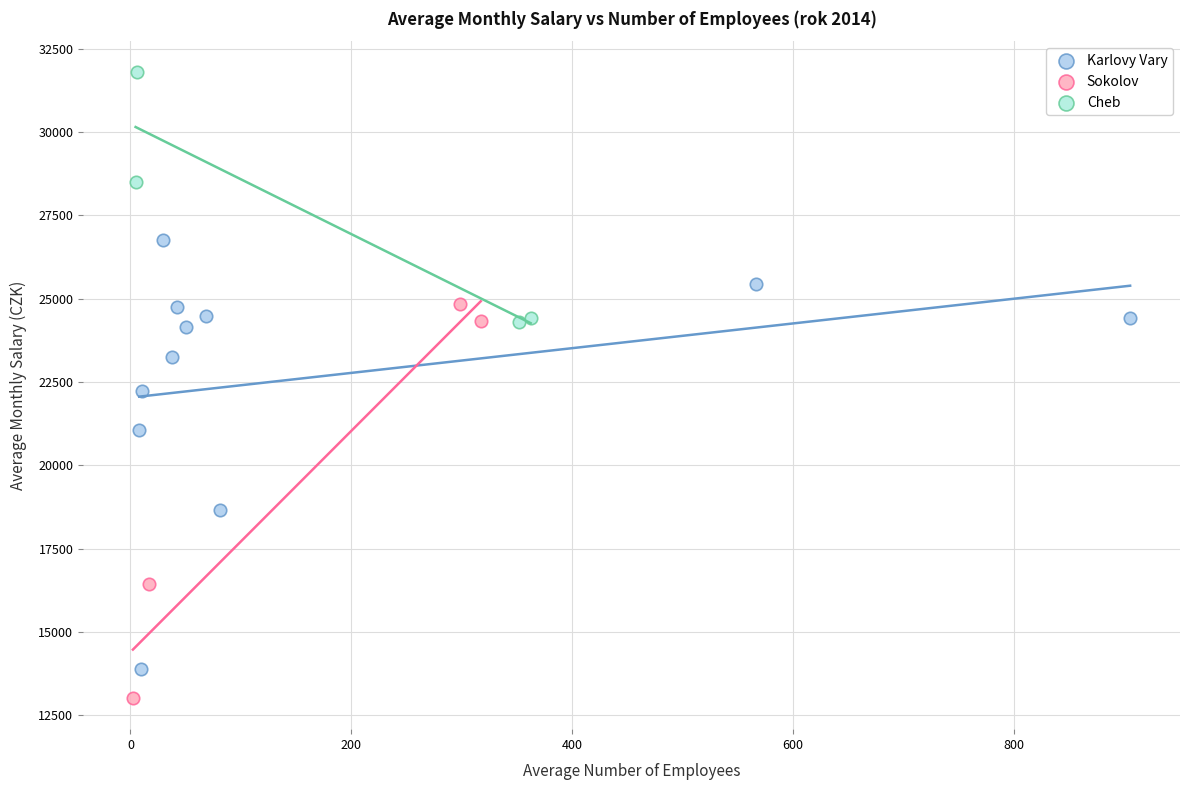

Which series reaches the minimum Y coordinate?

Sokolov